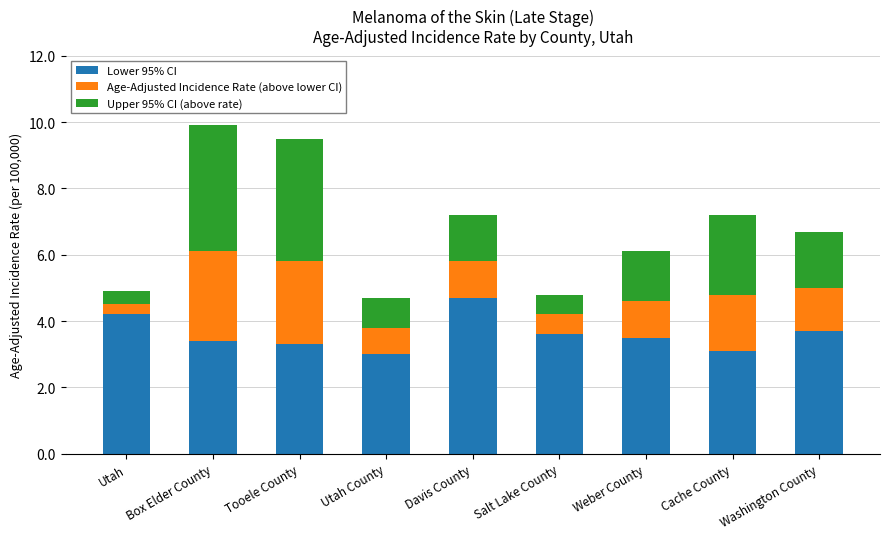

What is the lowest value of the Lower 95% CI series?

3.0